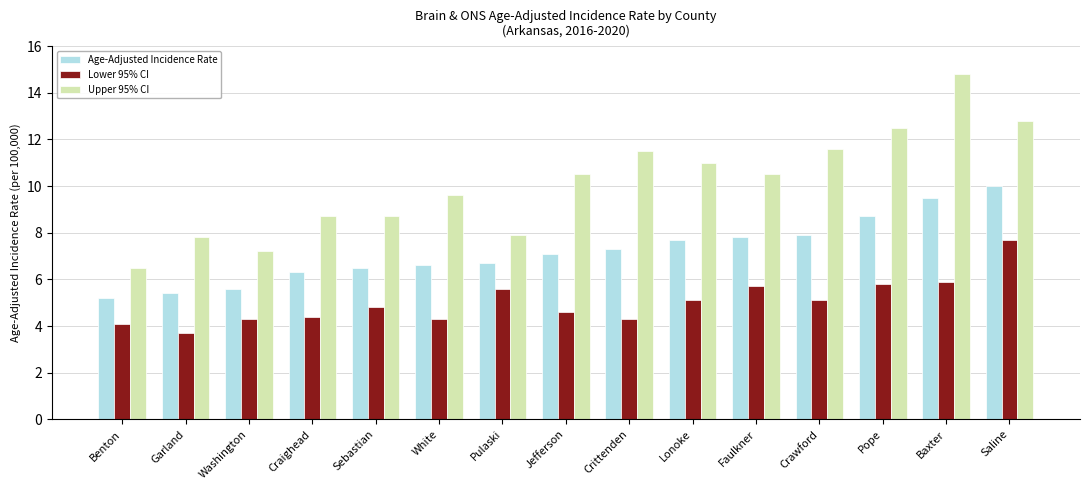

Rank the series by their maximum value, from highest to lowest.

Upper 95% CI, Age-Adjusted Incidence Rate, Lower 95% CI